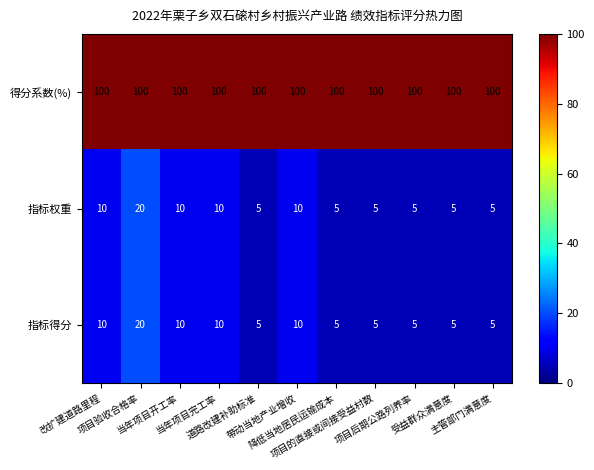

What is the greatest value displayed?

100